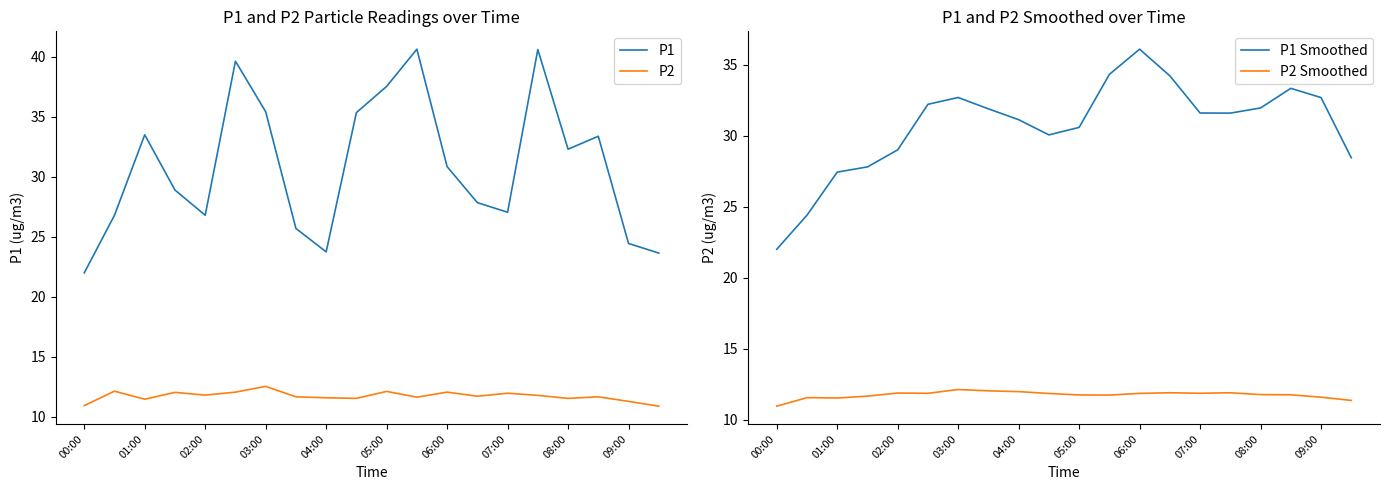

What are all the series names shown in the legend?

P1, P2, P1 Smoothed, P2 Smoothed